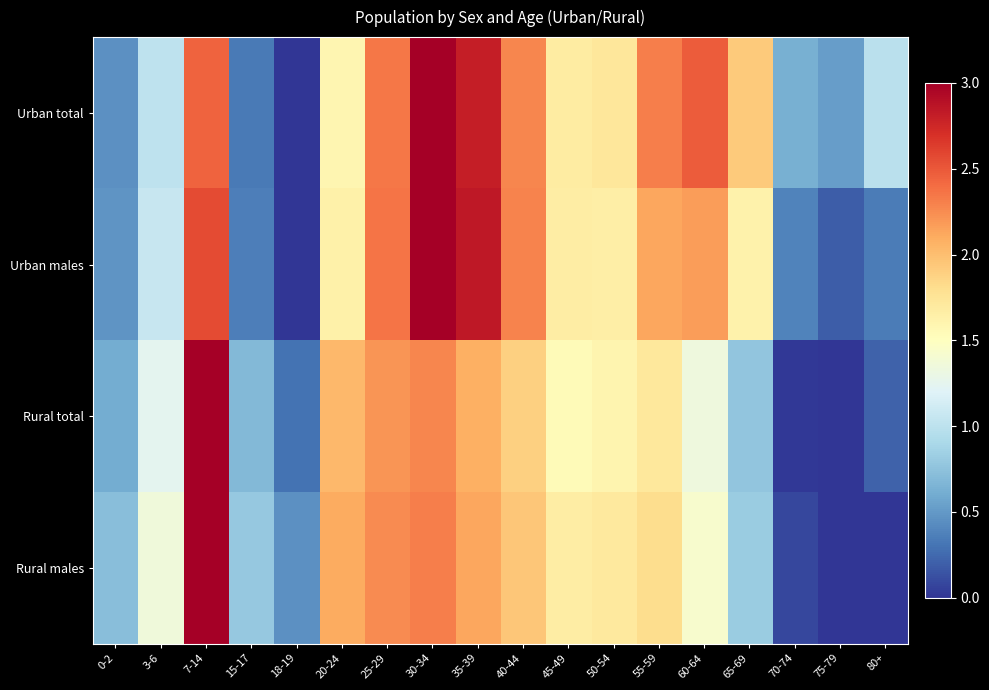

What is the total value across all series at 65-69?

5.1